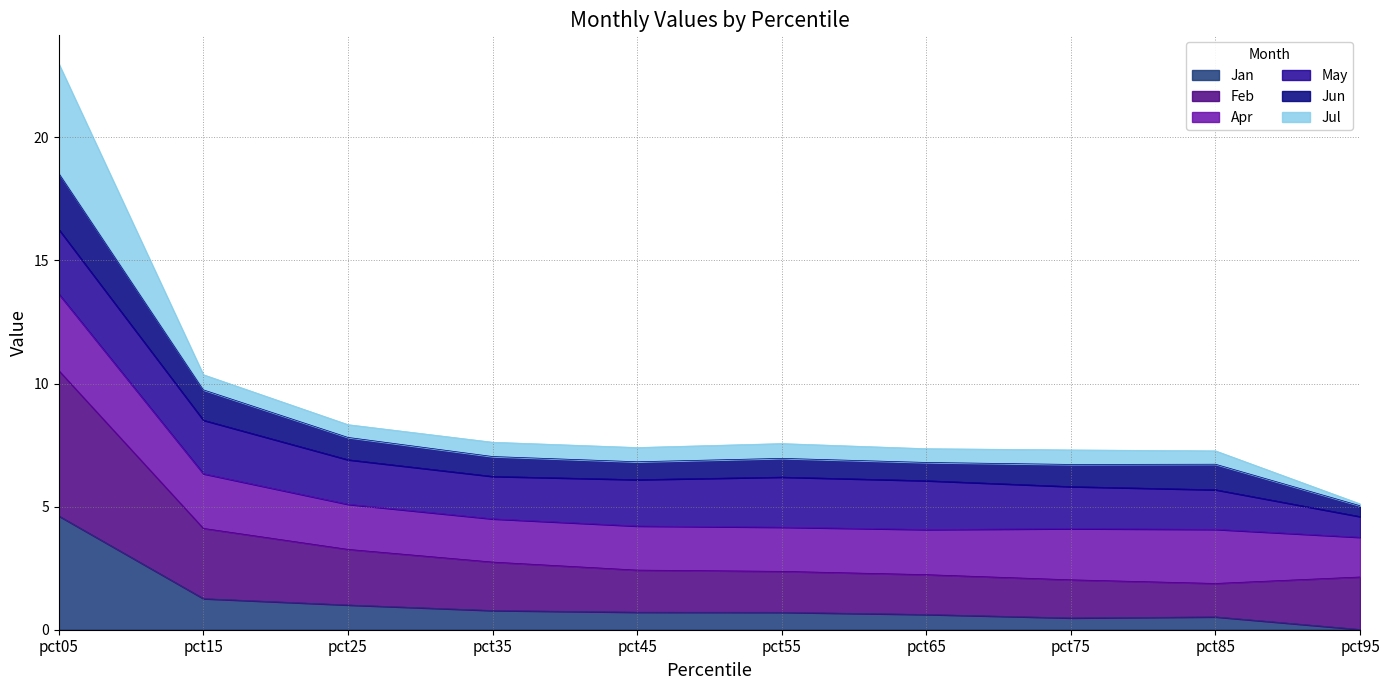

At which category is the sum across all series the highest?

pct05